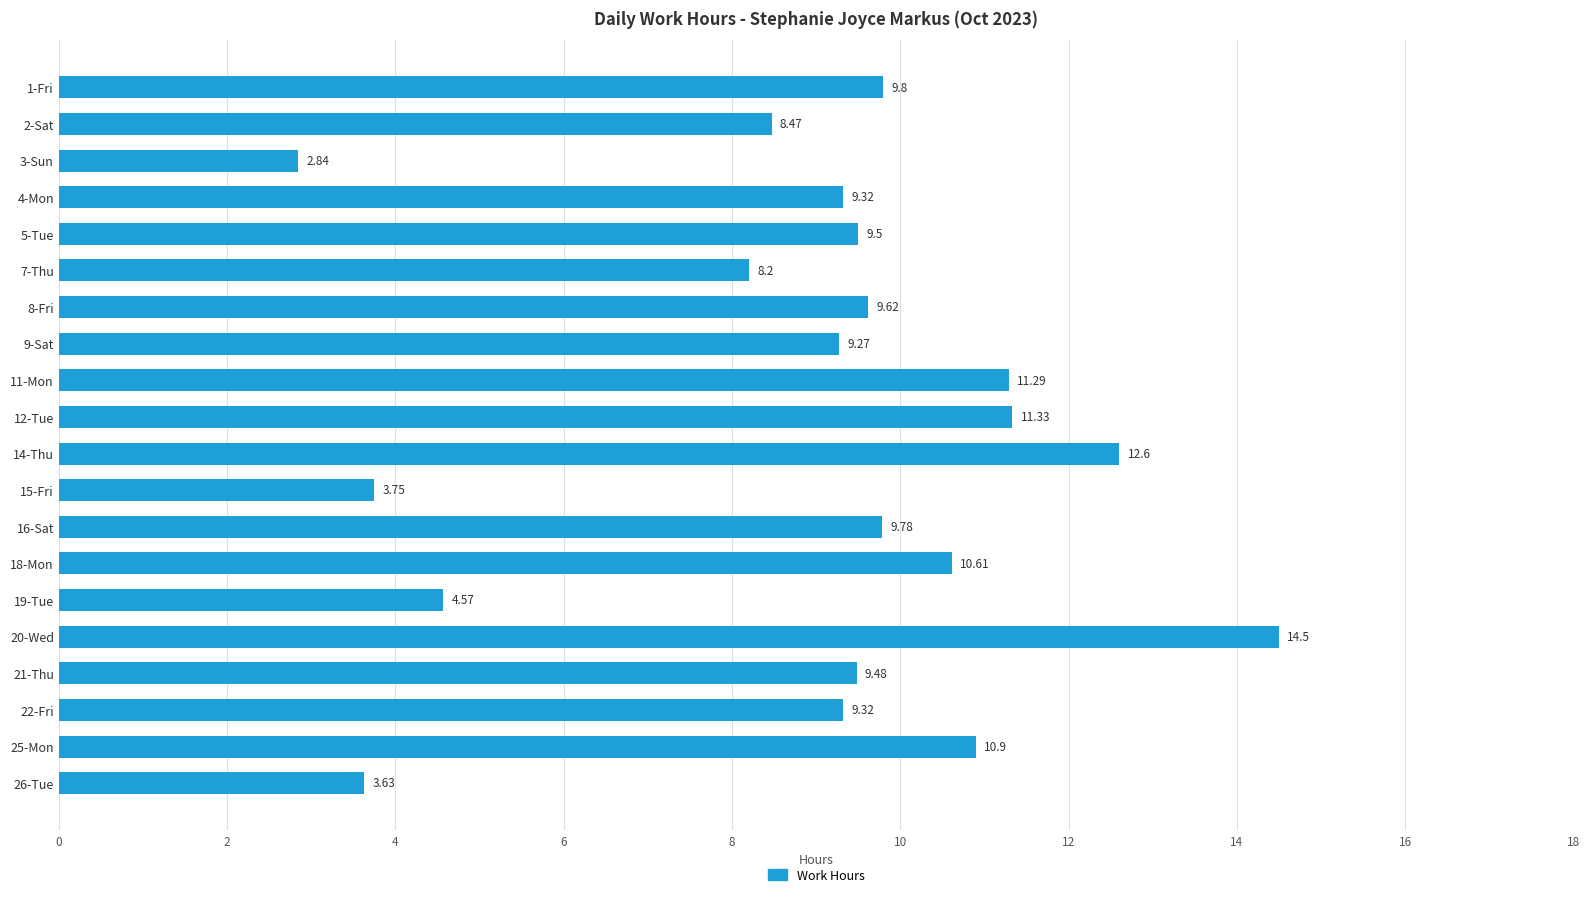

What is the difference between the maximum and minimum values?

11.7